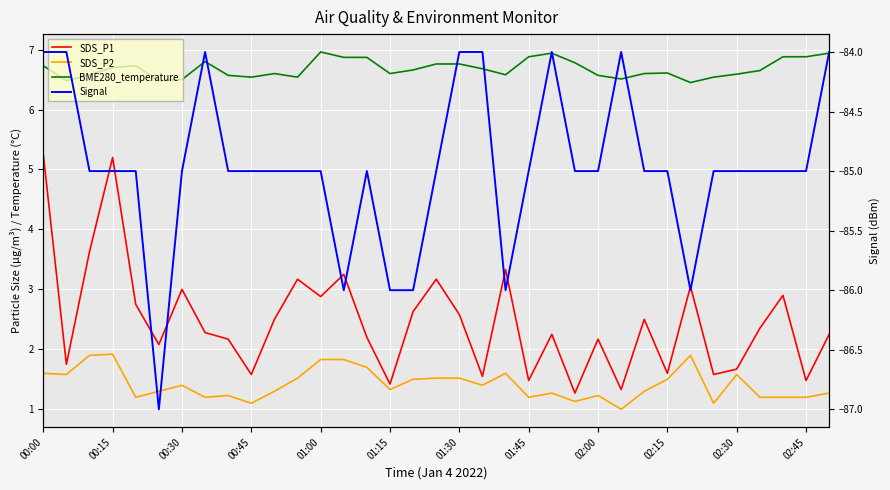

What is the total value across all series at 01:00?

-73.3